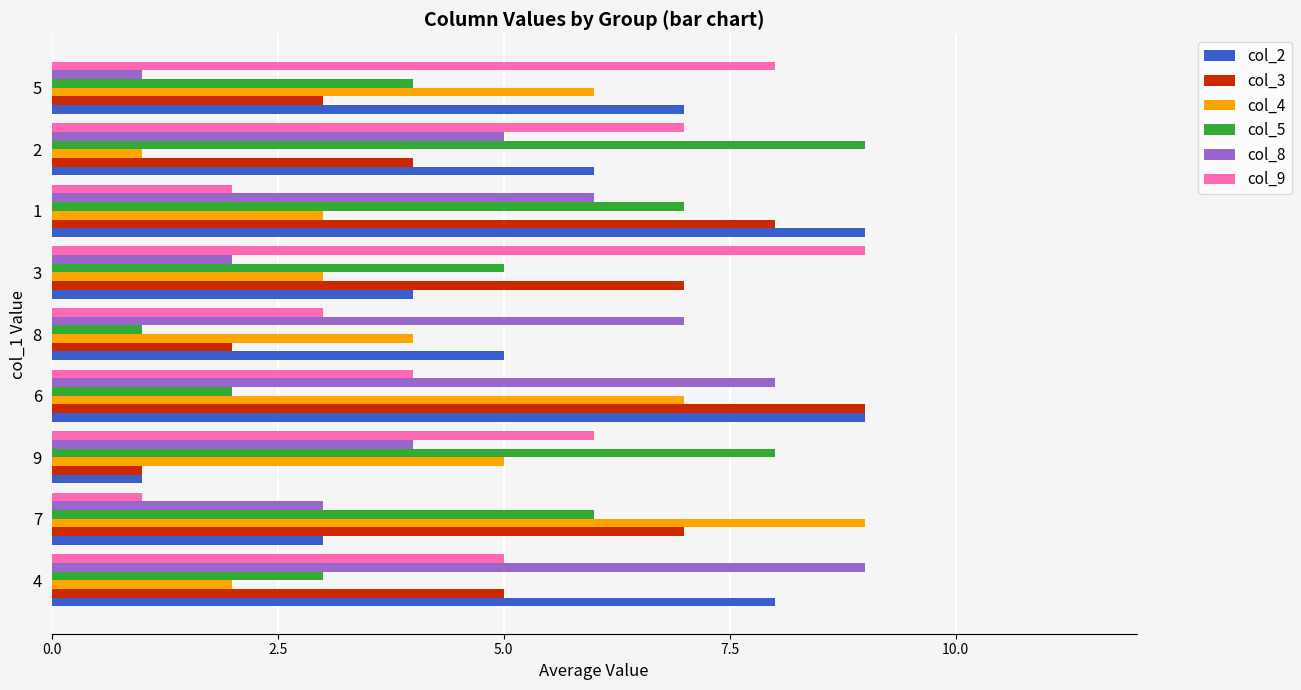

Rank the series at 8 from highest to lowest value.

col_8, col_2, col_4, col_9, col_3, col_5